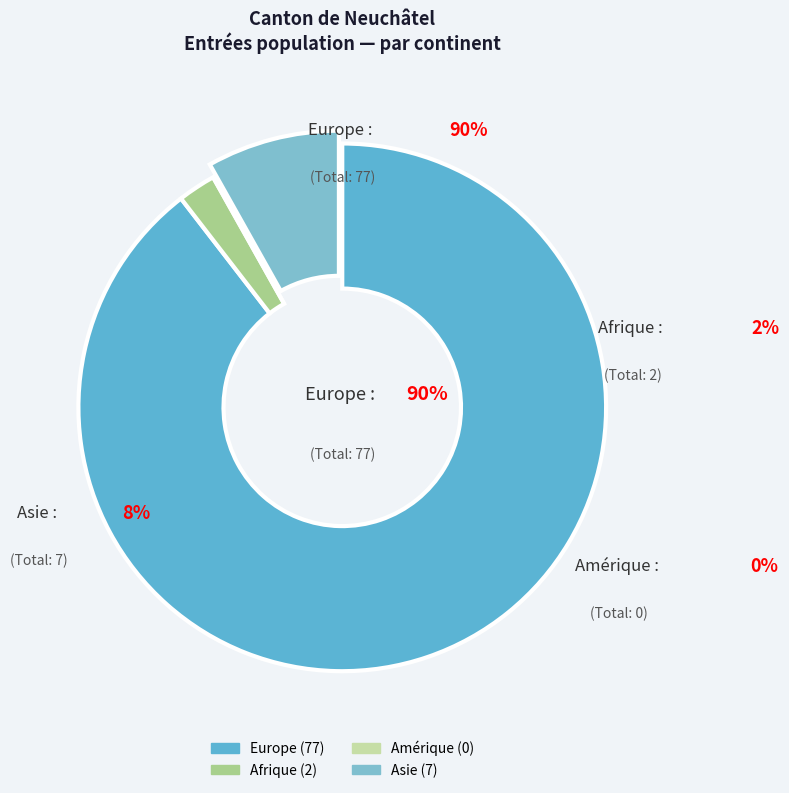

To the nearest percent, what is the difference between the largest and smallest slice percentages?

90%